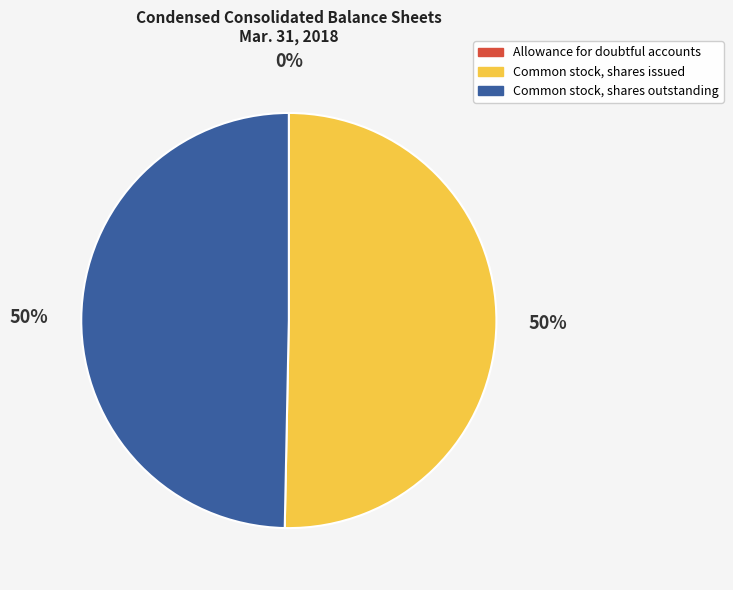

To the nearest percent, what is the difference between the largest and smallest slice percentages?

50%